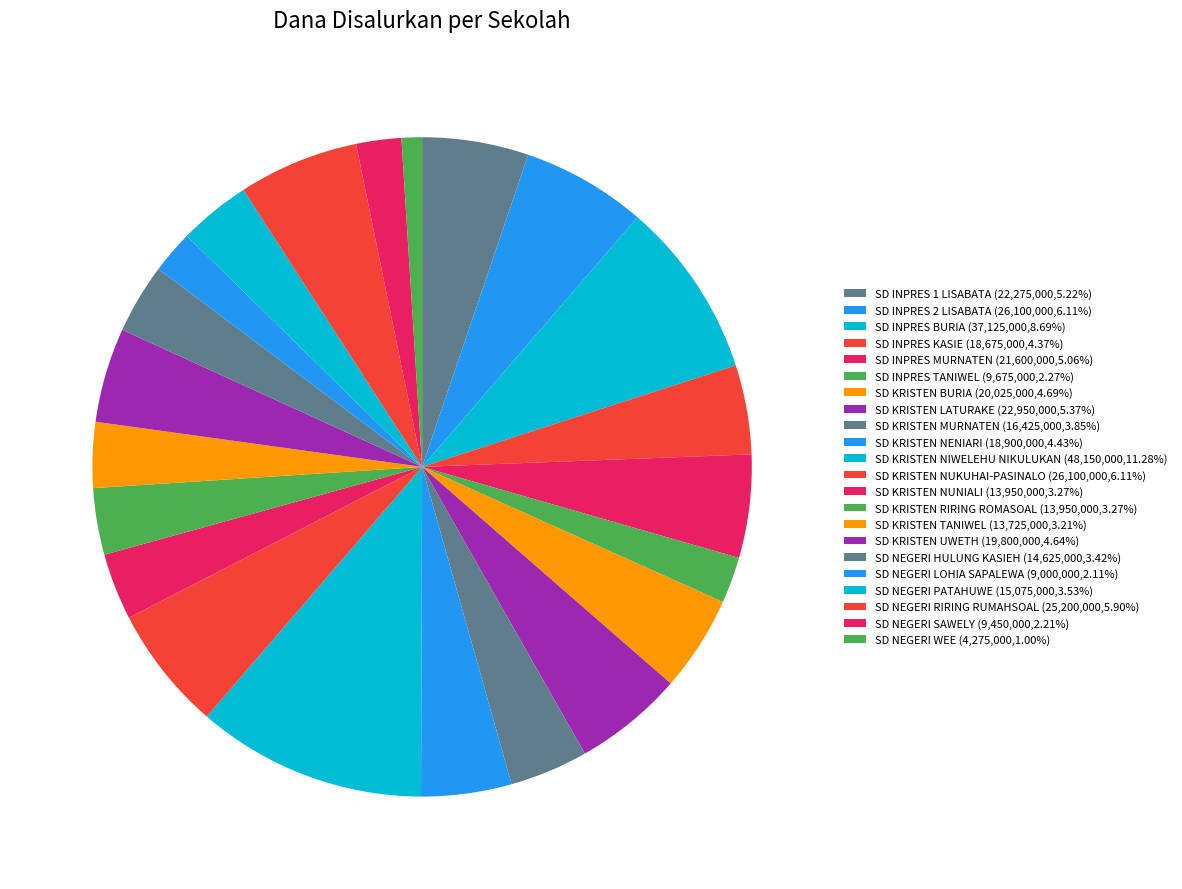

How many segments does this pie chart have?

22